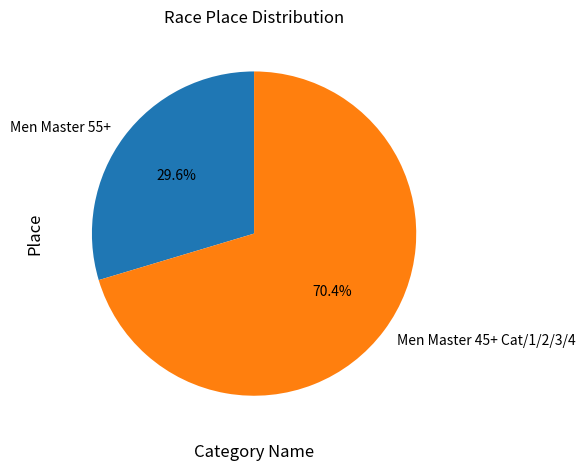

How many slices are in this pie chart?

2